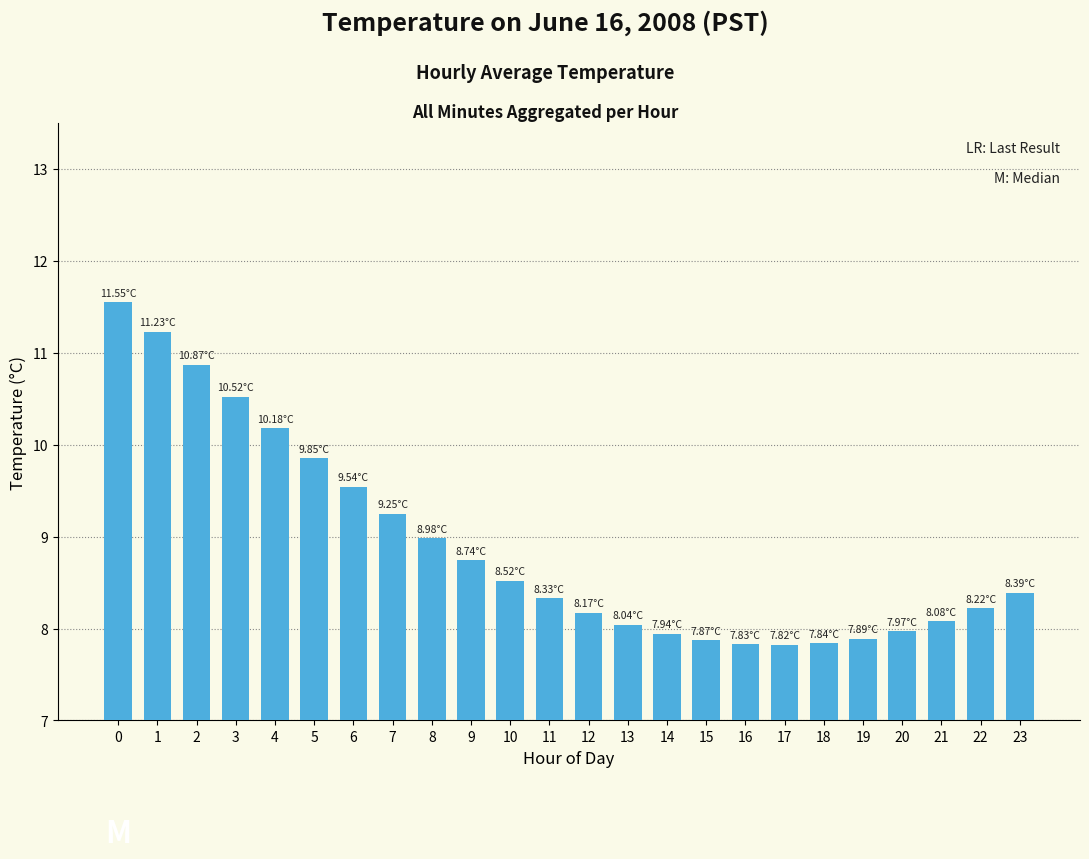

What is the sum of the values at 1 and 6?

20.8